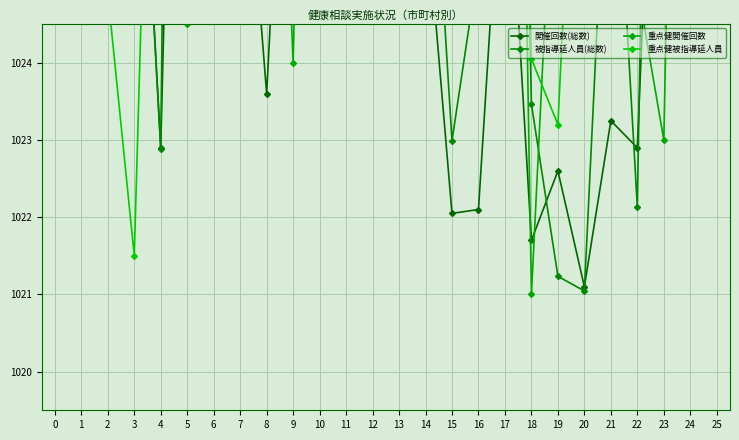

Rank the series by their maximum value, from highest to lowest.

重点健被指導延人員, 重点健開催回数, 被指導延人員(総数), 開催回数(総数)